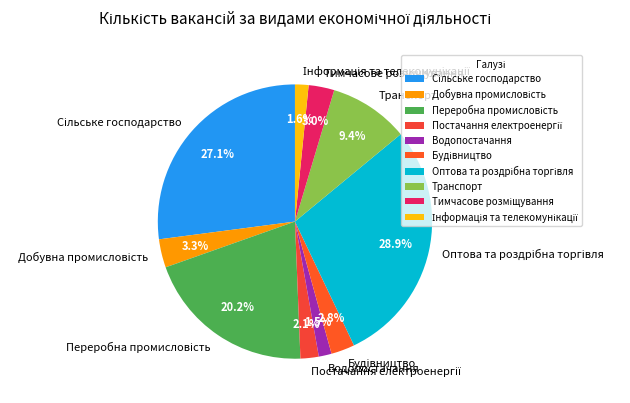

Is there any slice that represents more than half of the pie?

No